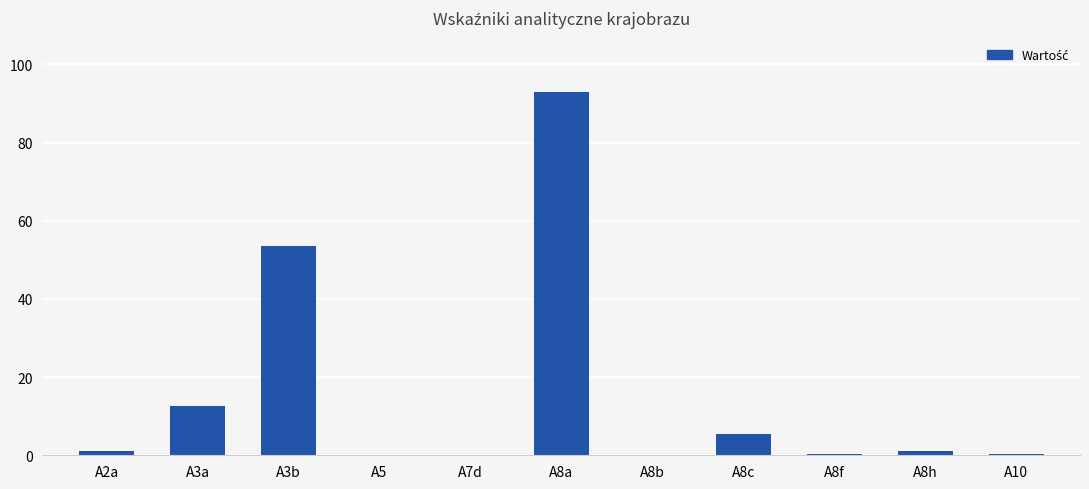

True or false: the data shows 0.3 at A8f.

True